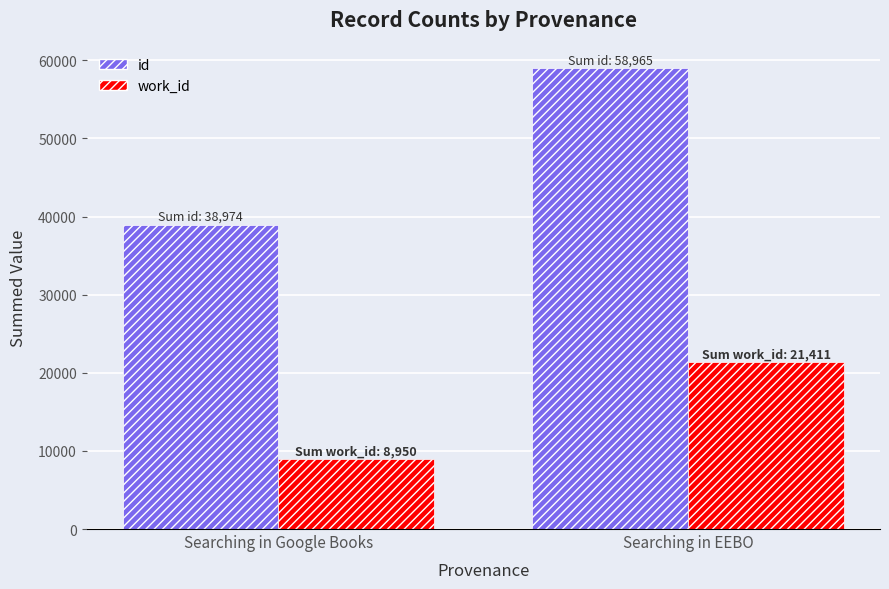

How many data points in work_id are less than 21411?

1